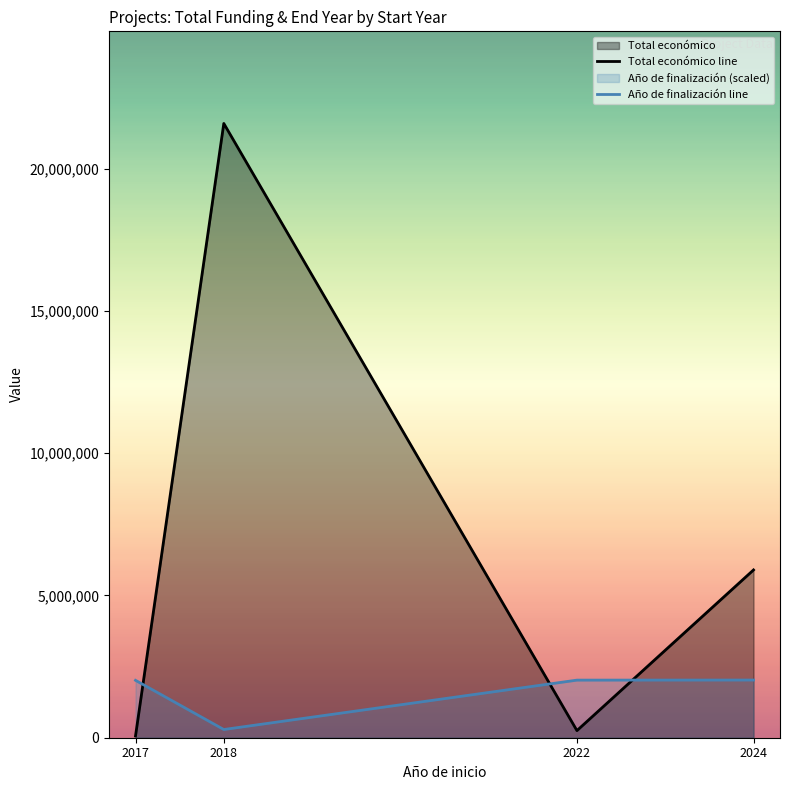

True or false: Año de finalización line has a value of 2983234.1 at 2024.

False